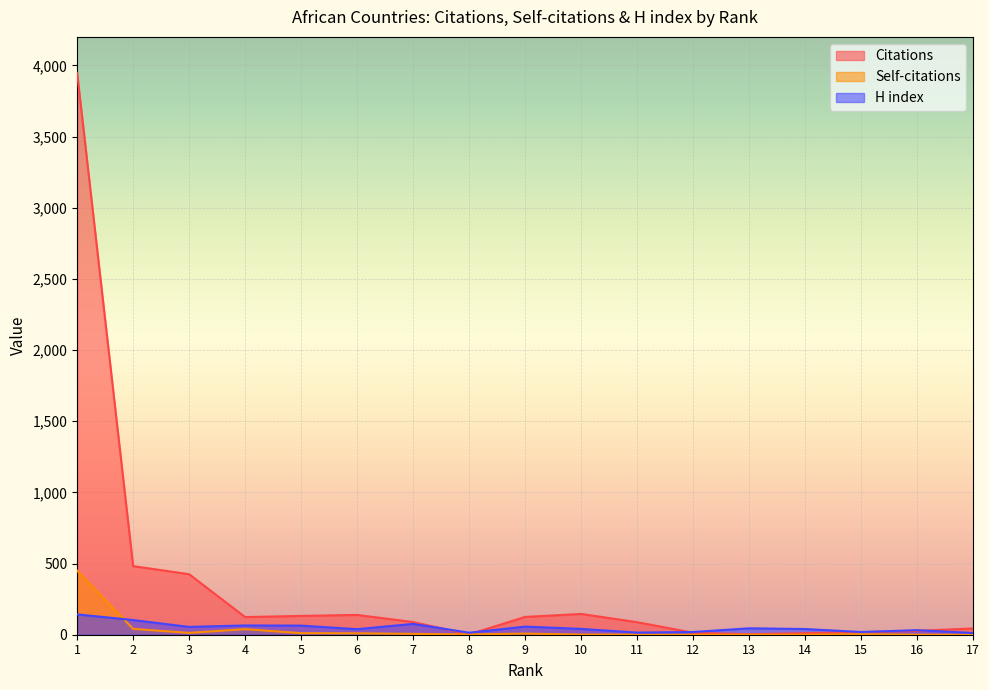

What is the average value of the Citations series?

342